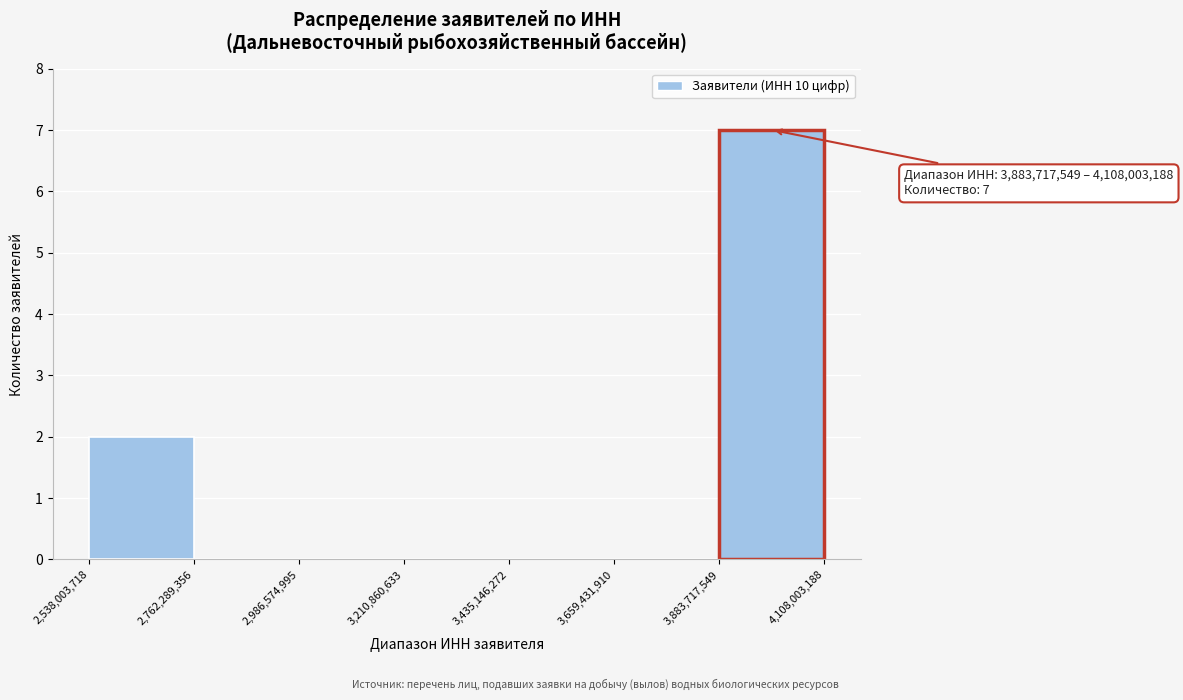

Over which range of the x-axis is the bar tallest?

3,883,717,549 to 4,108,003,188